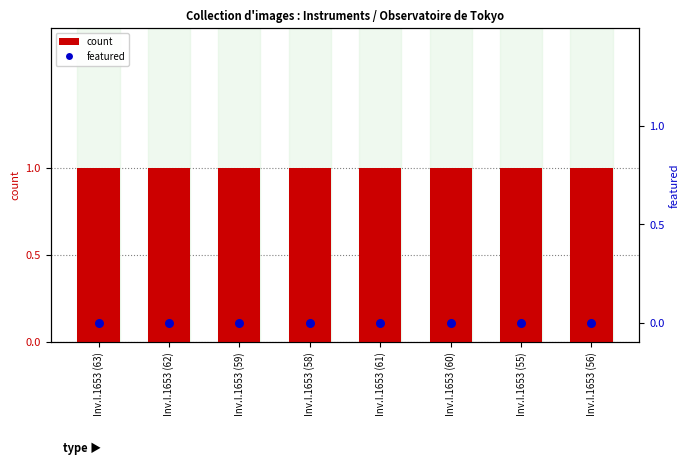

Which series has the largest total across all categories?

count